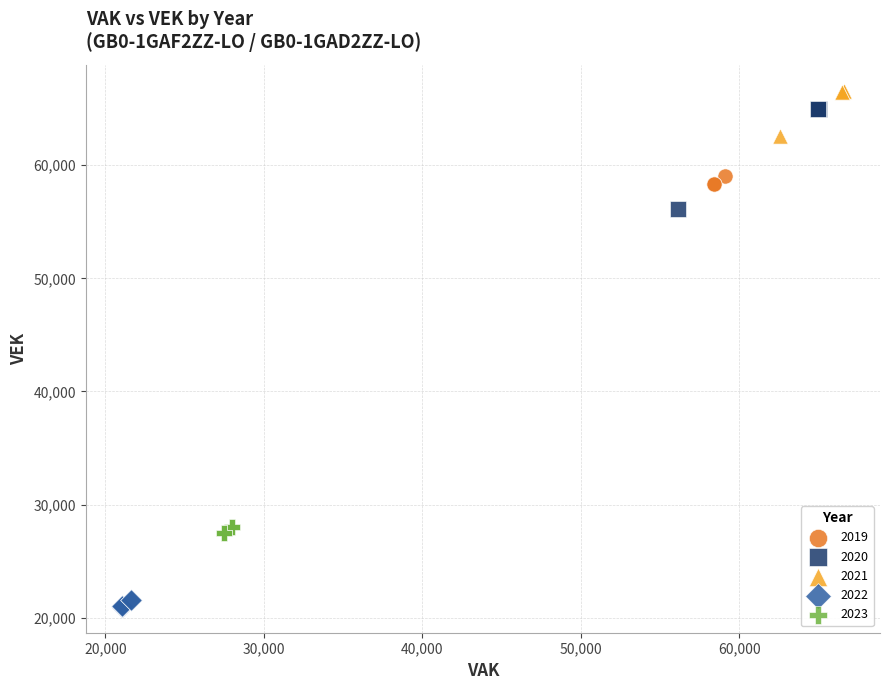

Which series reaches the minimum Y coordinate?

2022